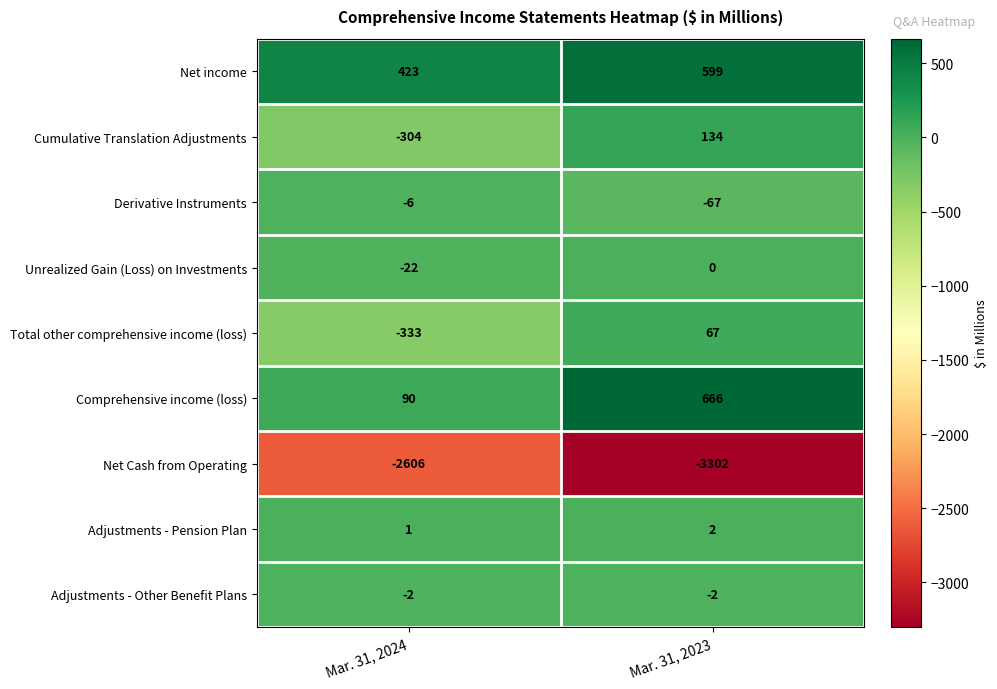

Reading right to left, what are all the values shown in this chart?

Net income: Mar. 31, 2023=599	Mar. 31, 2024=423
Cumulative Translation Adjustments: Mar. 31, 2023=134	Mar. 31, 2024=-304
Derivative Instruments: Mar. 31, 2023=-67	Mar. 31, 2024=-6
Unrealized Gain (Loss) on Investments: Mar. 31, 2023=0	Mar. 31, 2024=-22
Total other comprehensive income (loss): Mar. 31, 2023=67	Mar. 31, 2024=-333
Comprehensive income (loss): Mar. 31, 2023=666	Mar. 31, 2024=90
Net Cash from Operating: Mar. 31, 2023=-3302	Mar. 31, 2024=-2606
Adjustments - Pension Plan: Mar. 31, 2023=2	Mar. 31, 2024=1
Adjustments - Other Benefit Plans: Mar. 31, 2023=-2	Mar. 31, 2024=-2